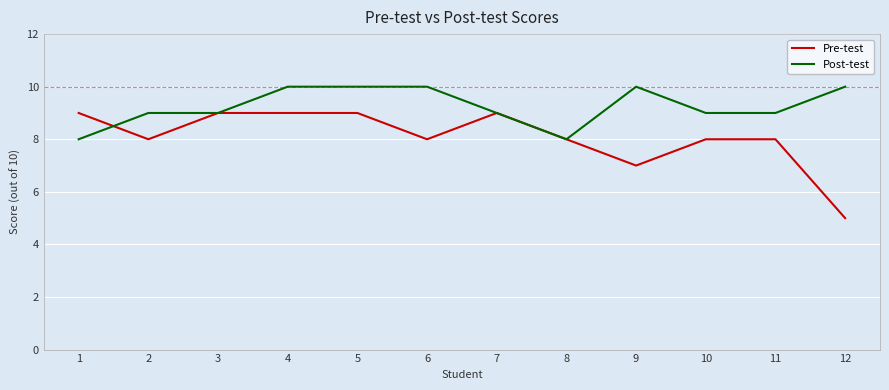

Which series has the largest range (max minus min)?

Pre-test